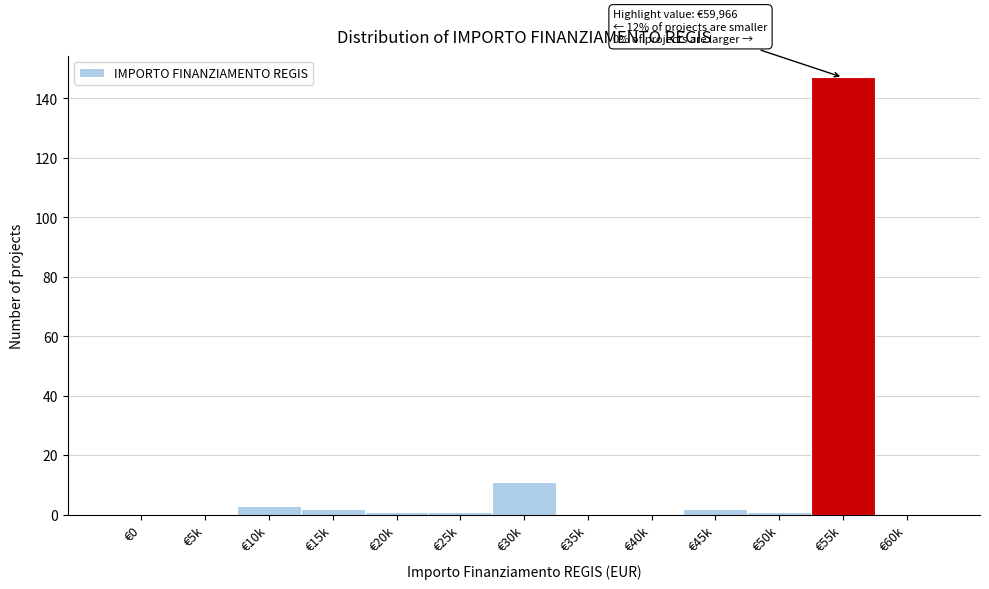

Reading left to right, extract all data points from this chart.

€0=0	€5k=0	€10k=3	€15k=2	€20k=1	€25k=1	€30k=11	€35k=0	€40k=0	€45k=2	€50k=1	€55k=147	€60k=0